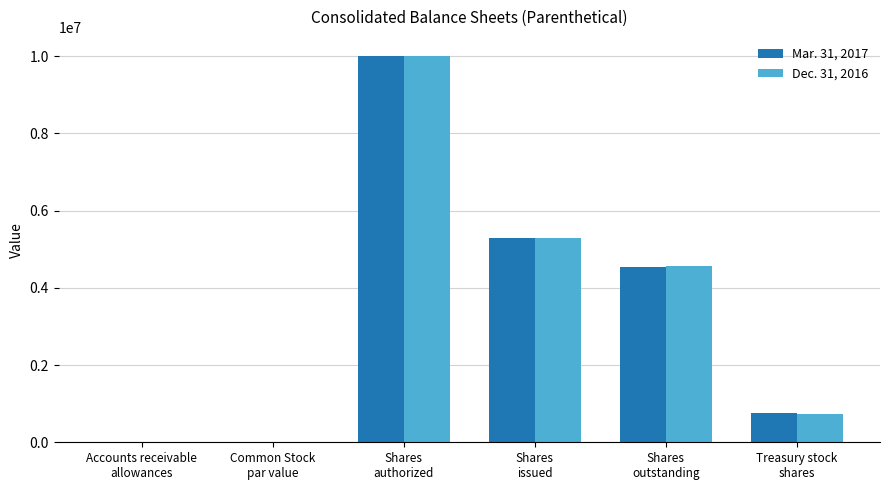

How many series are shown in this chart?

2